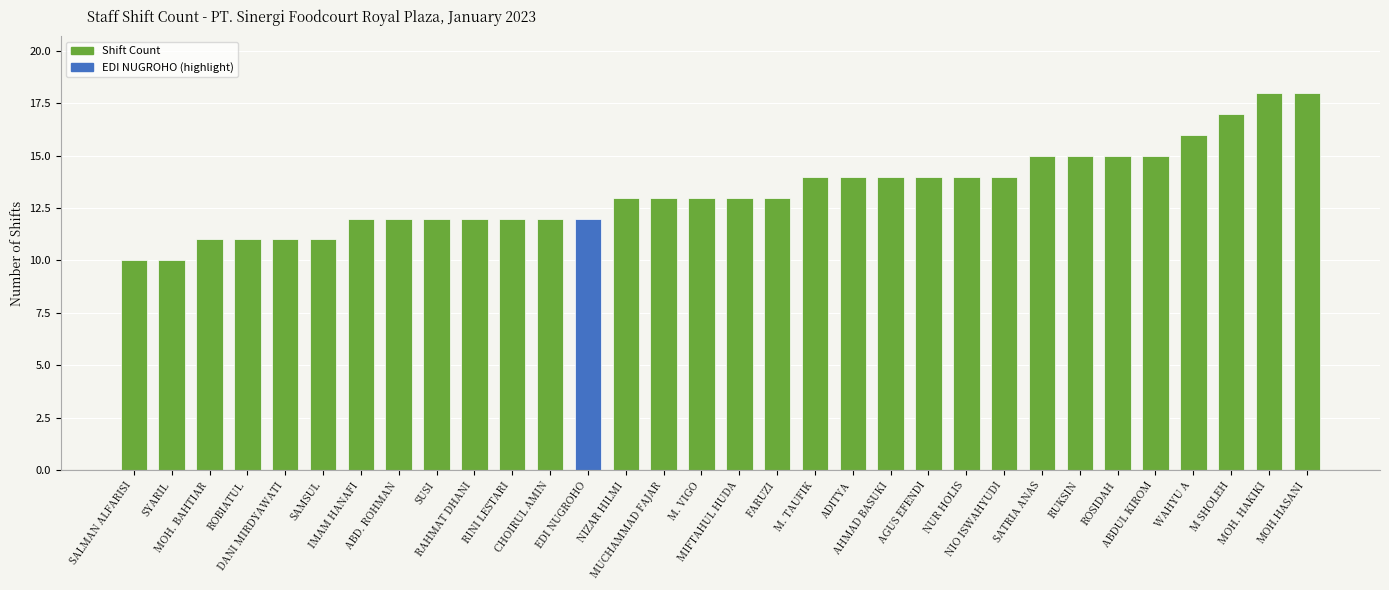

True or false: the data shows 24 at ABDUL KIROM.

False